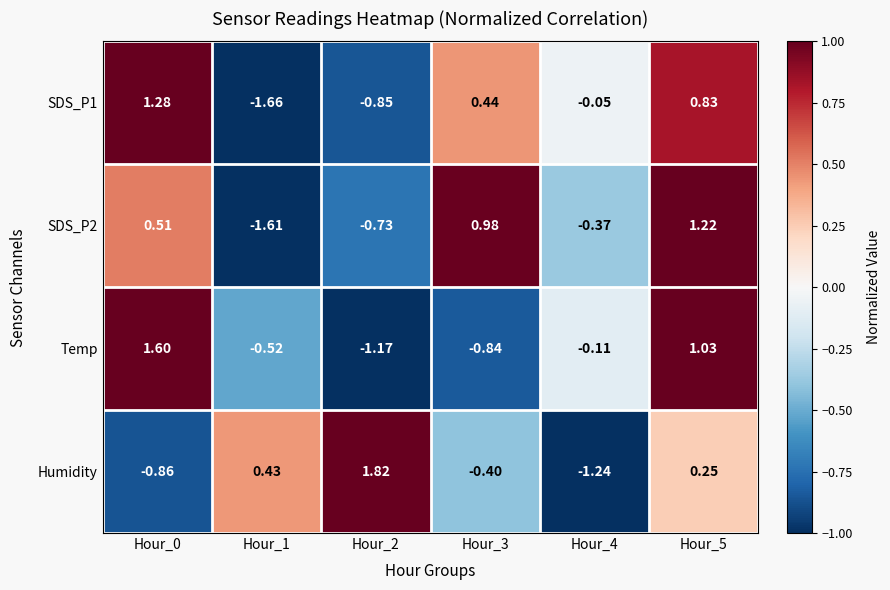

How many distinct data groups are displayed?

4